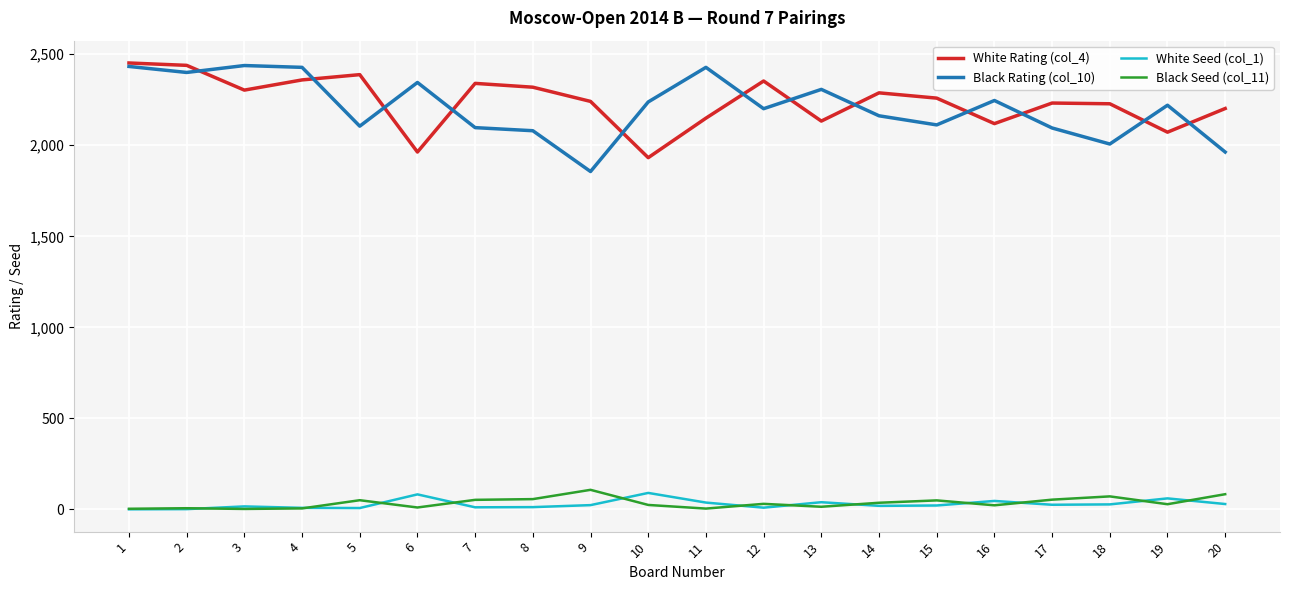

Is the value of Black Rating (col_10) at 15 greater than the value of Black Seed (col_11) at 16?

Yes